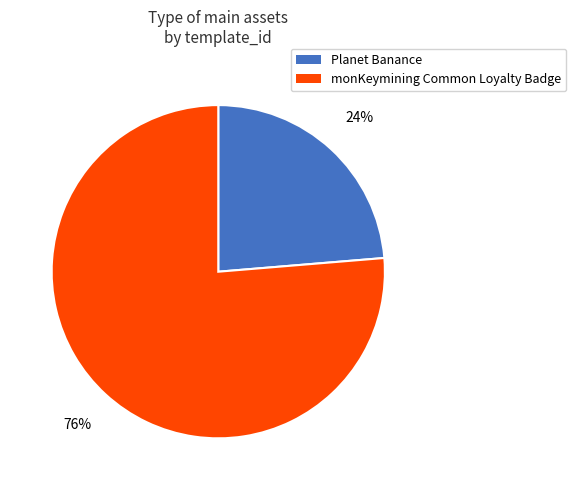

How many slices are in this pie chart?

2